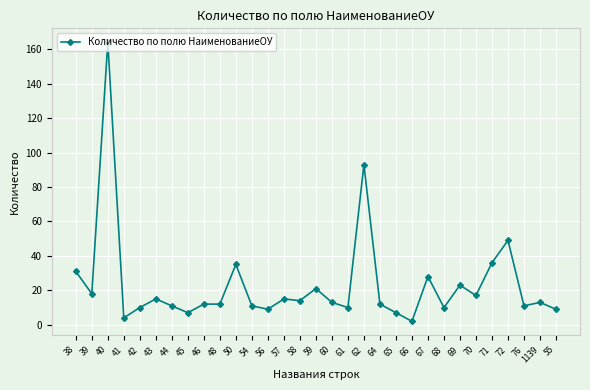

The chart shows a value of 18 at 48. True or false?

False